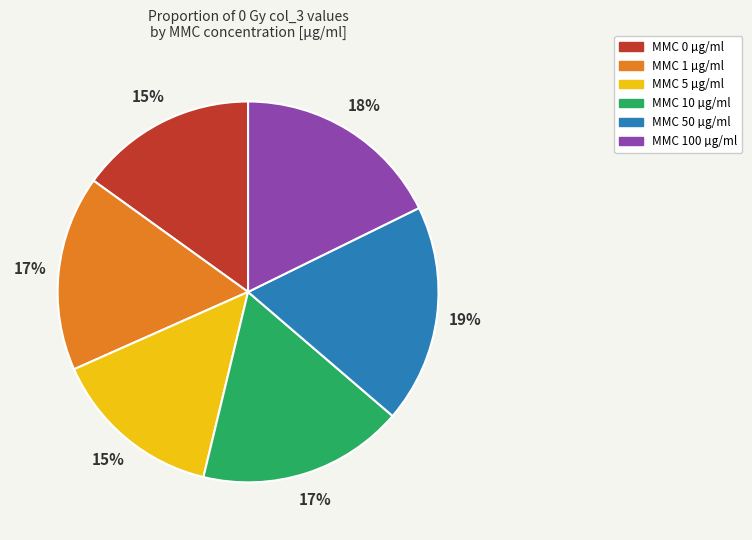

Is it true that MMC 50 µg/ml is 19% of the pie?

True